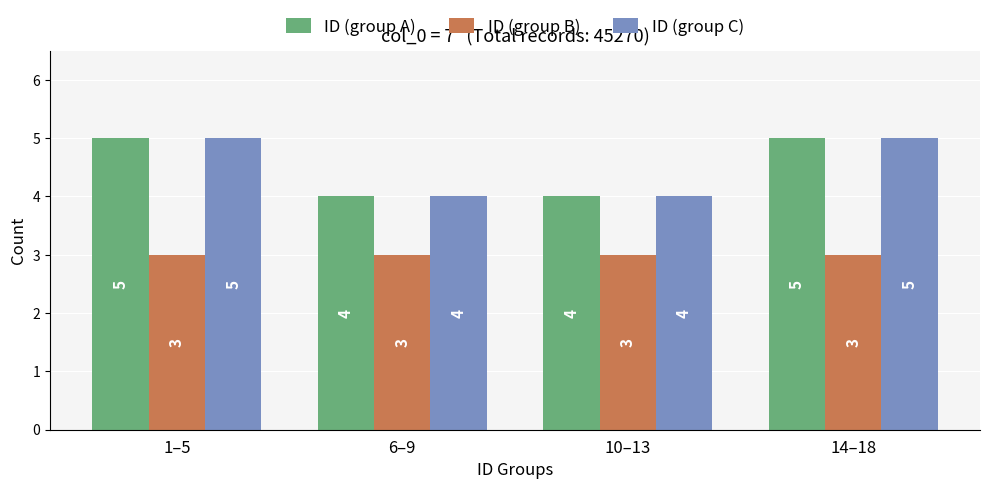

What is the label of the 4th bar from the left?

14–18